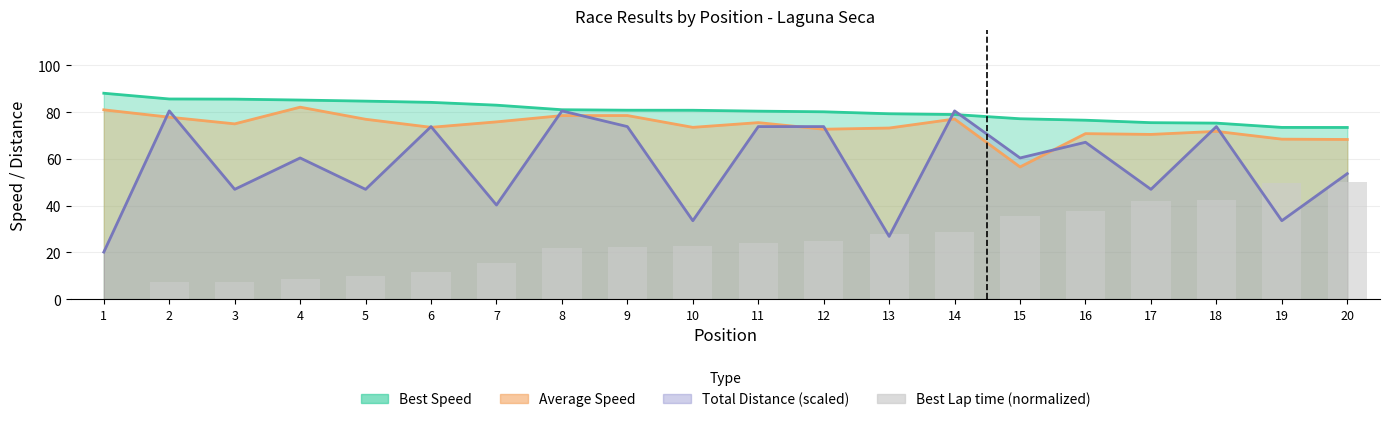

How many data points are less than 23?

10